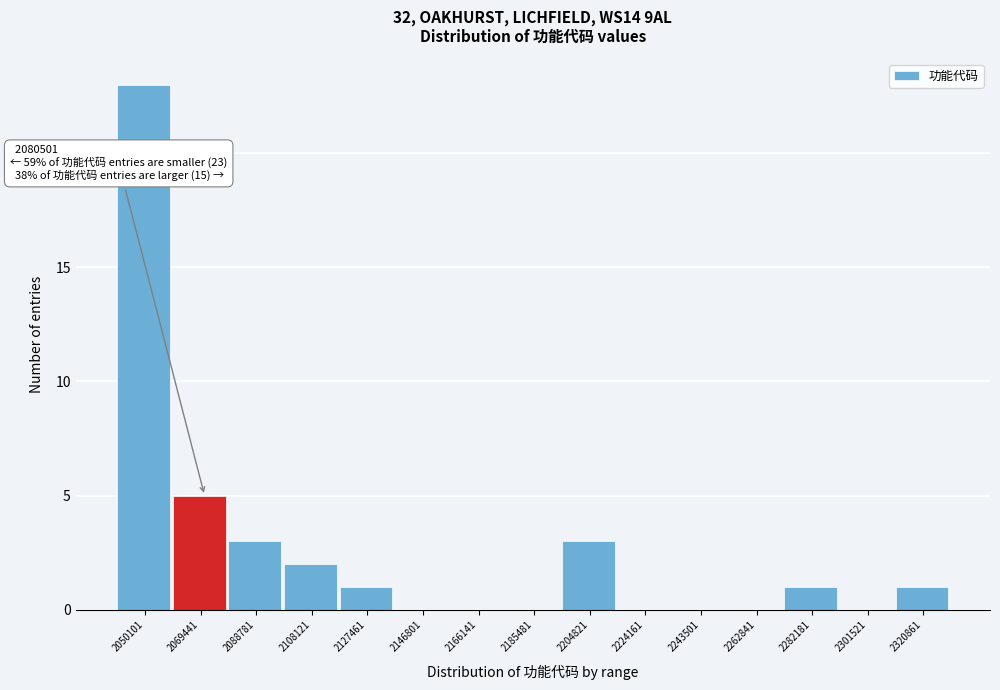

Reading right to left, extract all data points from this chart.

2320861=1	2301521=0	2282181=1	2262841=0	2243501=0	2224161=0	2204821=3	2185481=0	2166141=0	2146801=0	2127461=1	2108121=2	2088781=3	2069441=5	2050101=23